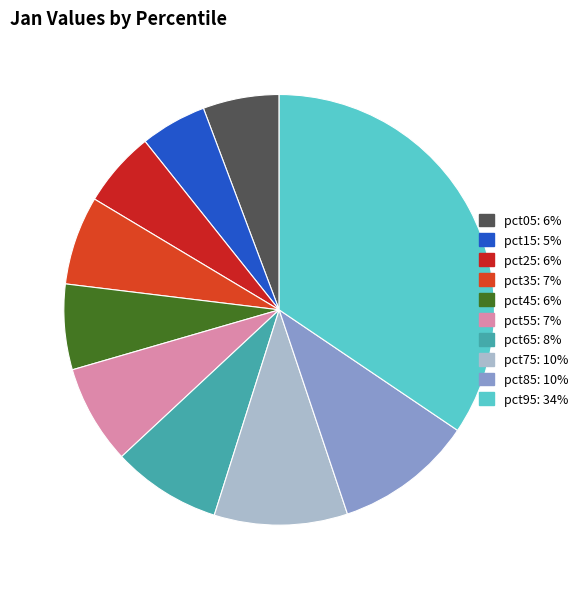

Which slice is the smallest?

pct15